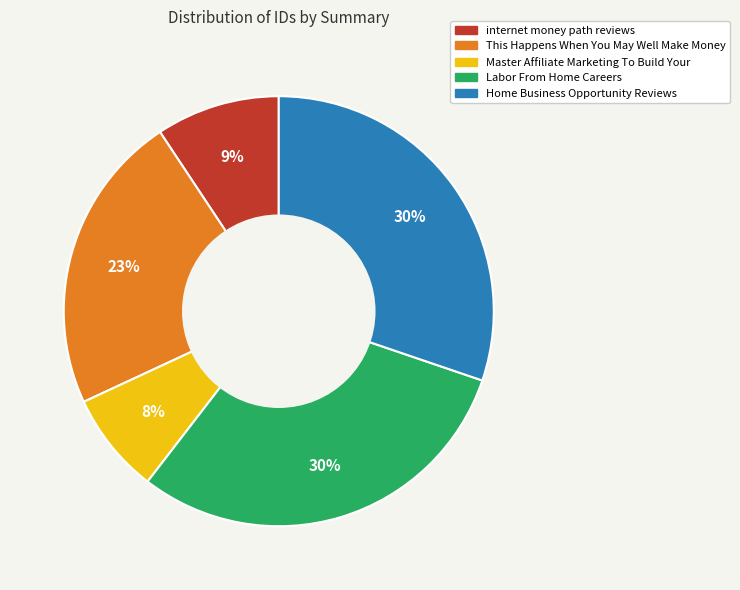

Does any single category account for the majority?

No